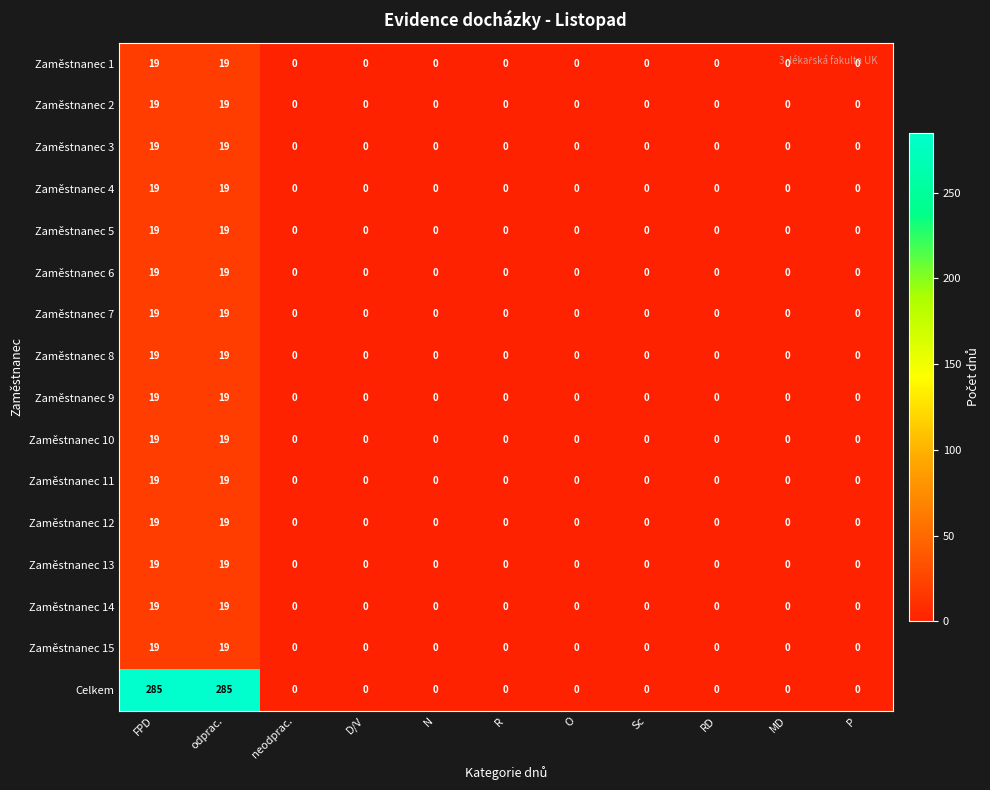

What is the sum of all Zaměstnanec 9 values?

38